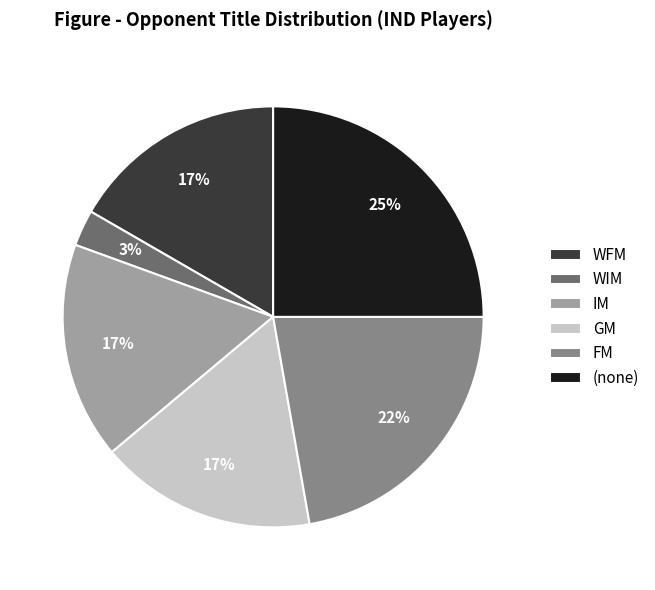

Combined, do IM and WIM account for over 50%?

No